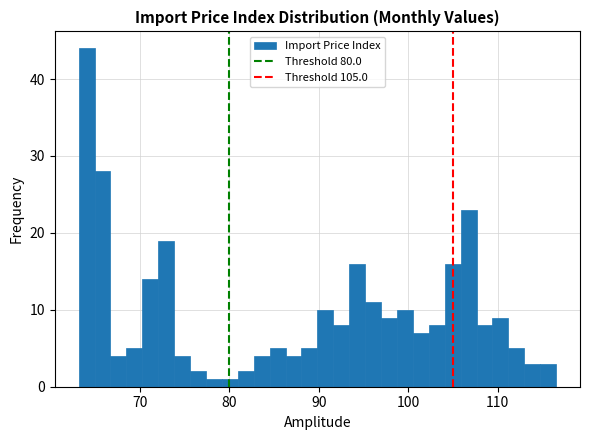

Read against the x-axis, roughly where is the centre of the tallest bar?

64